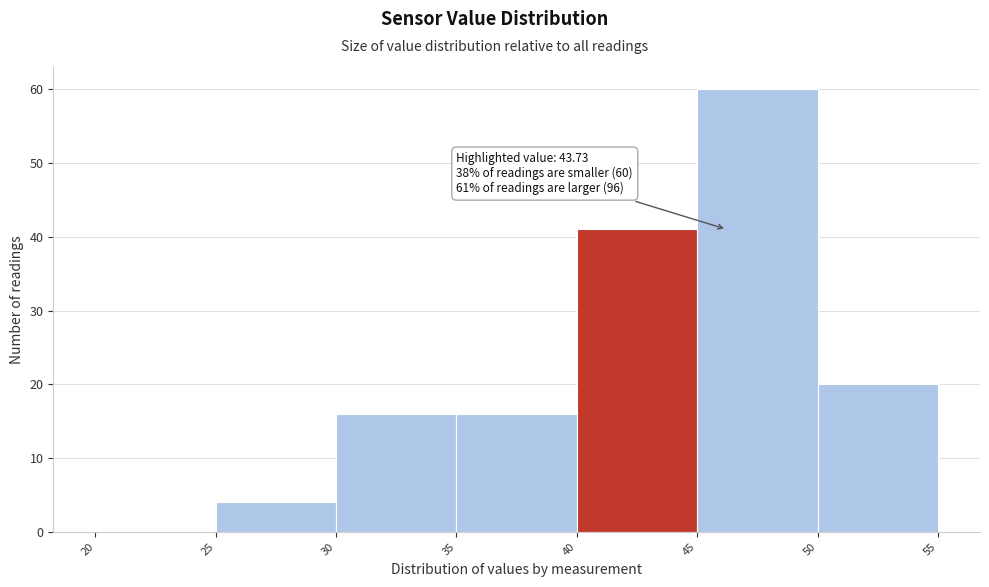

Over which range of the x-axis is the bar tallest?

45 to 50